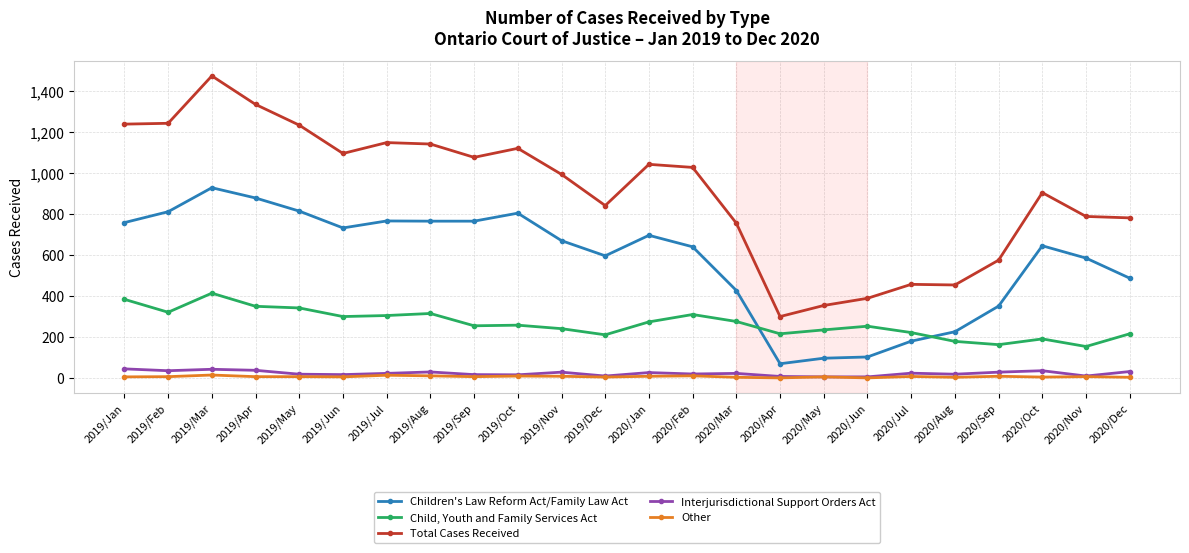

Which series has the largest range (max minus min)?

Total Cases Received